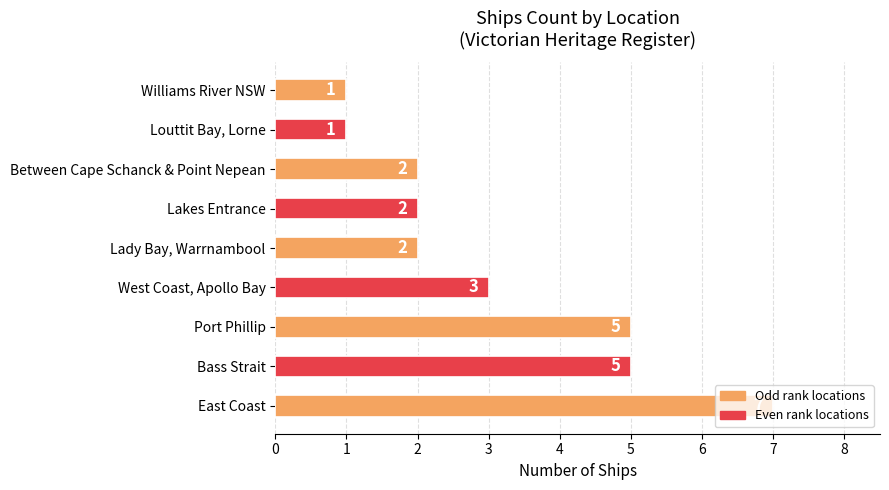

Count the number of data series in this chart.

1